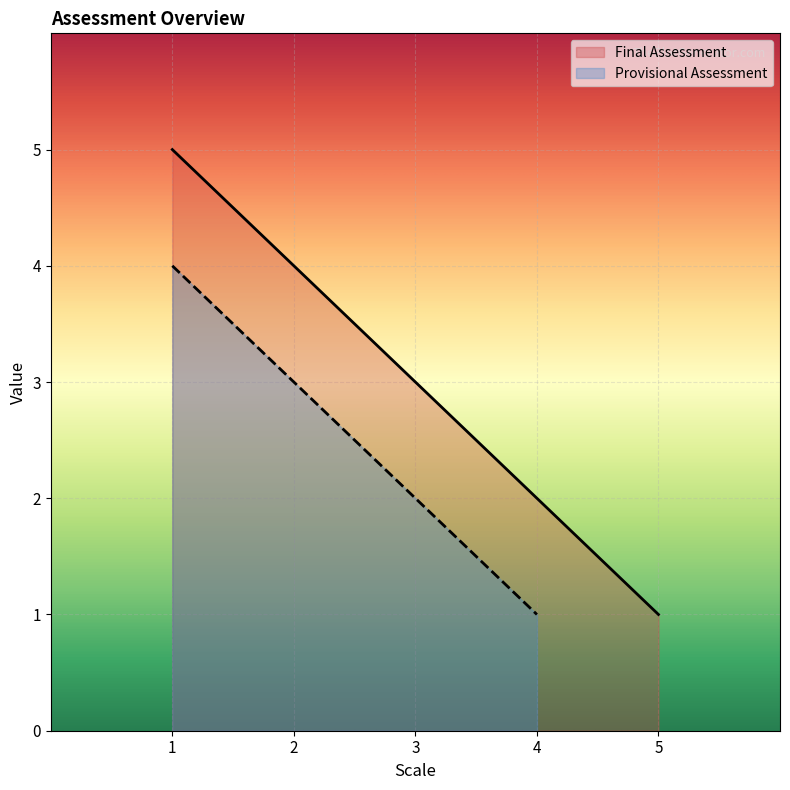

True or false: Final Assessment has a value of 5 at 1.

True